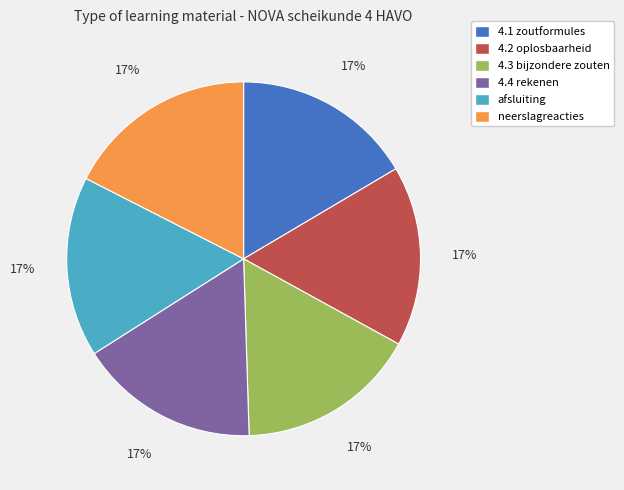

To the nearest percent, what is the average slice percentage?

17%